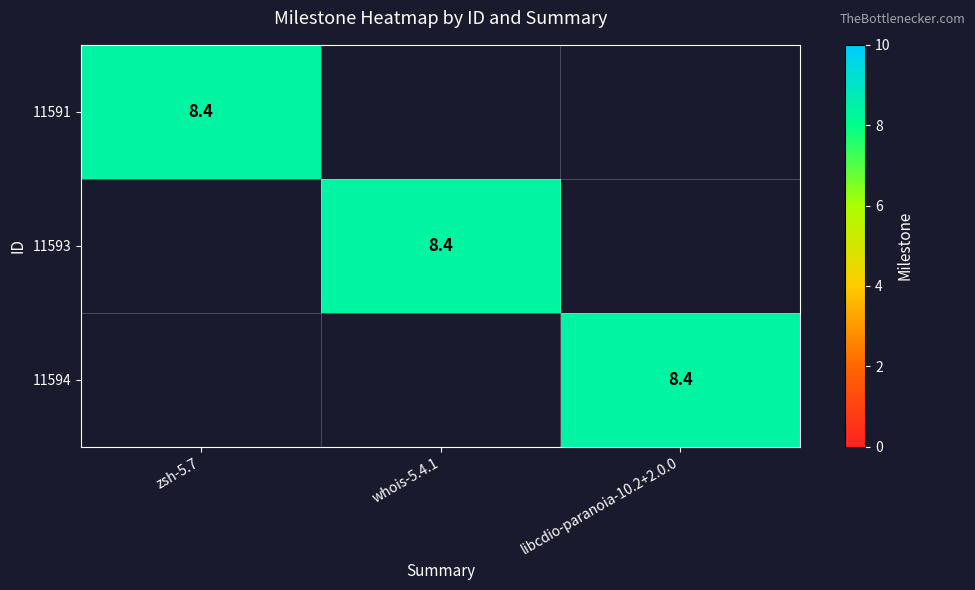

The 11591 series shows 14.0 at zsh-5.7. True or false?

False